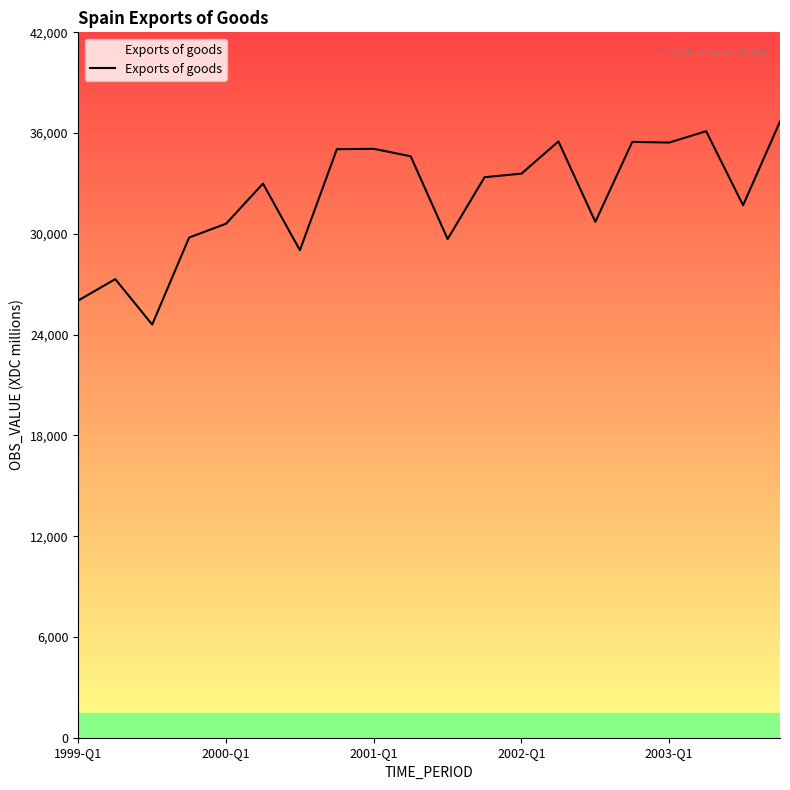

What is the difference between the maximum and minimum values?

12089